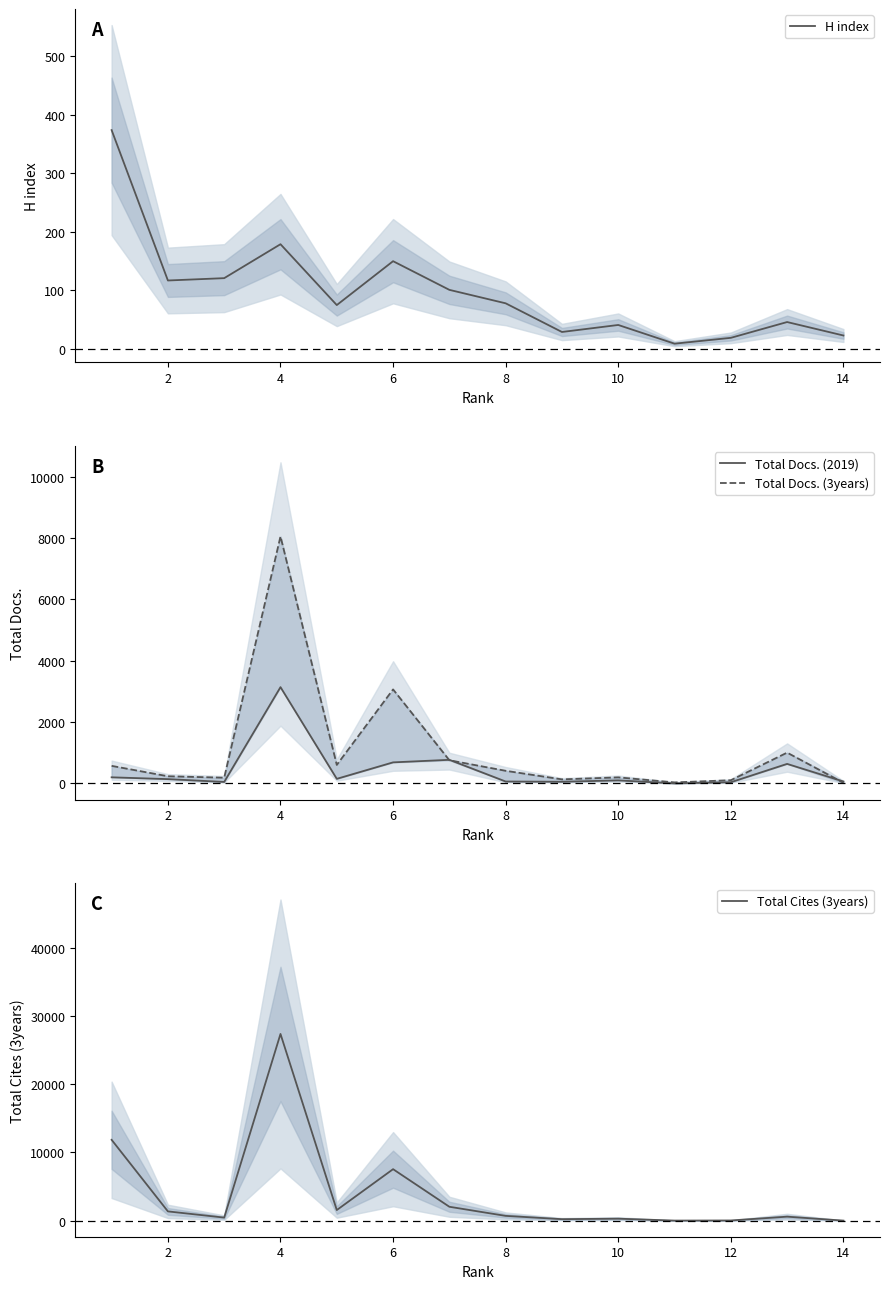

What is the value of the Total Cites (3years) point at the 10th from the left?

296